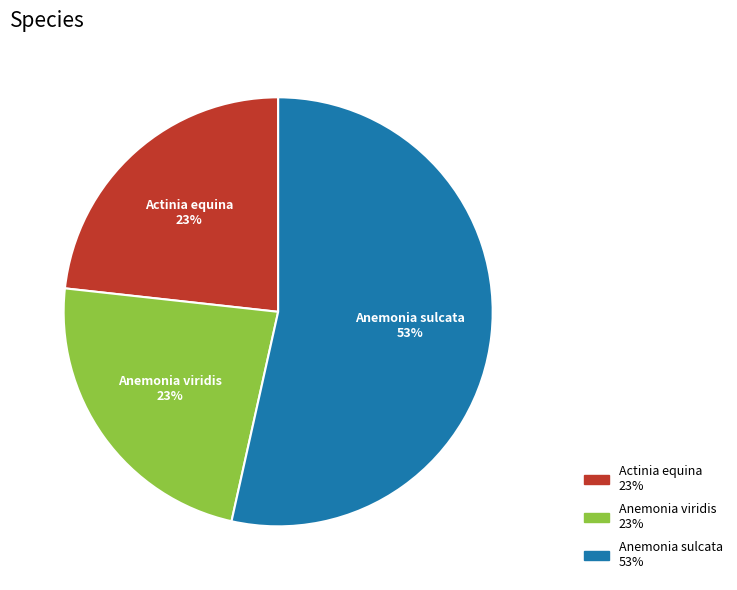

Which category has the biggest portion of the pie?

Anemonia sulcata